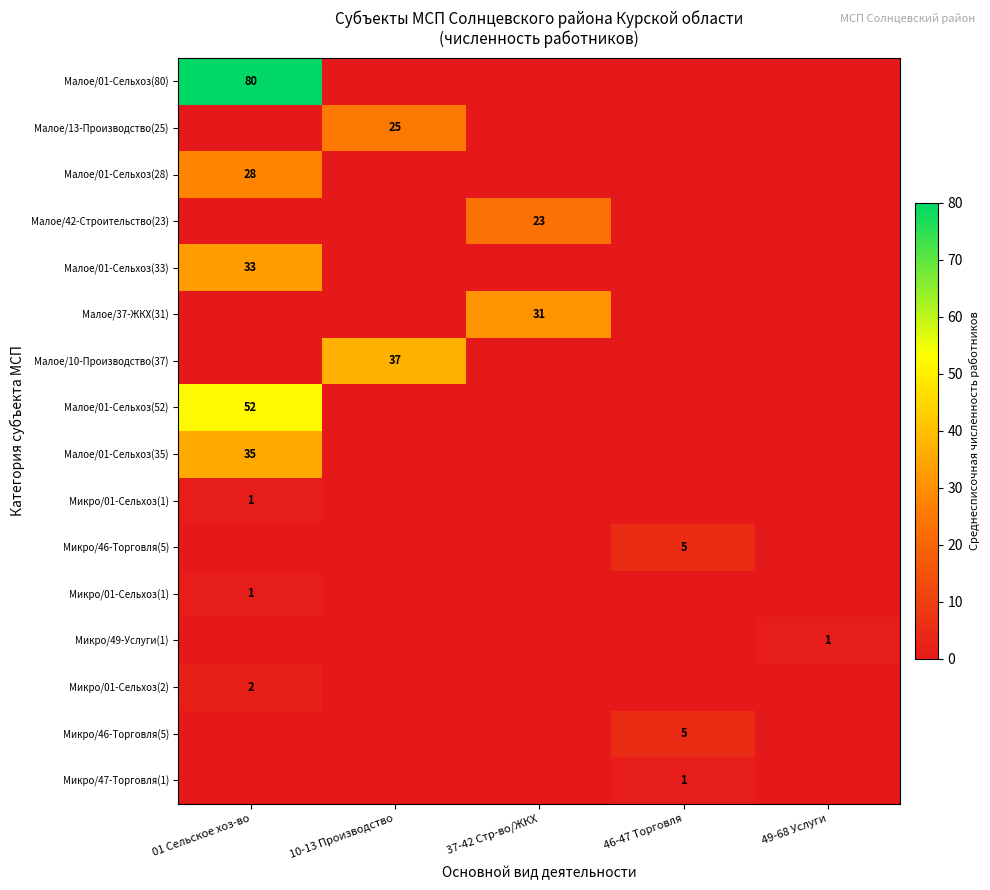

How many distinct data groups are displayed?

16